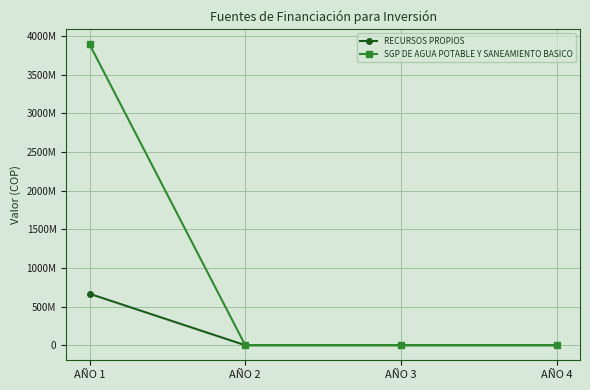

What is the total value across all series at AÑO 1?

4560104061